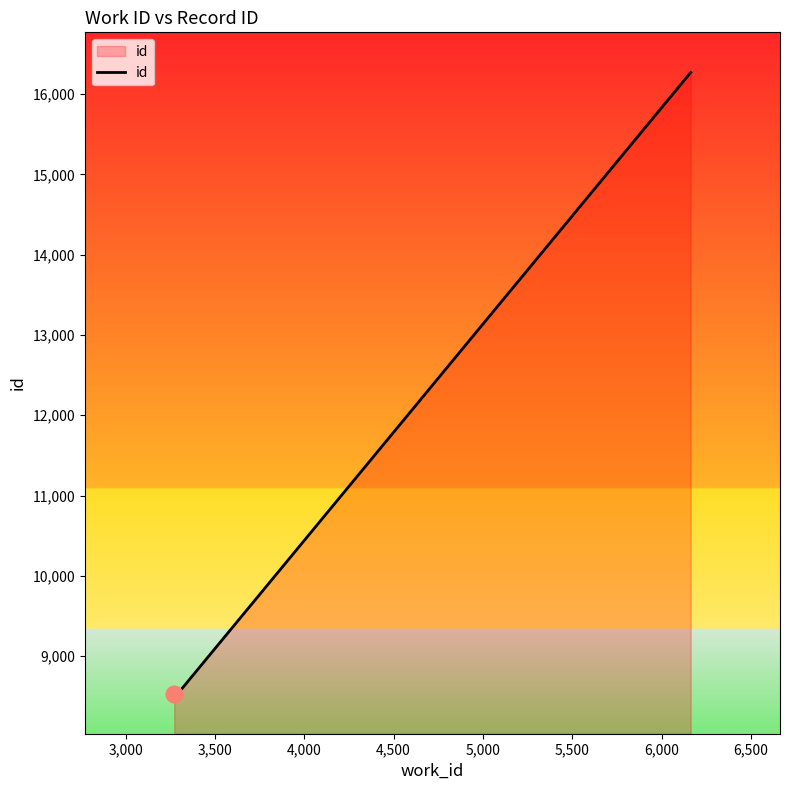

What is the maximum value shown in the chart?

16270